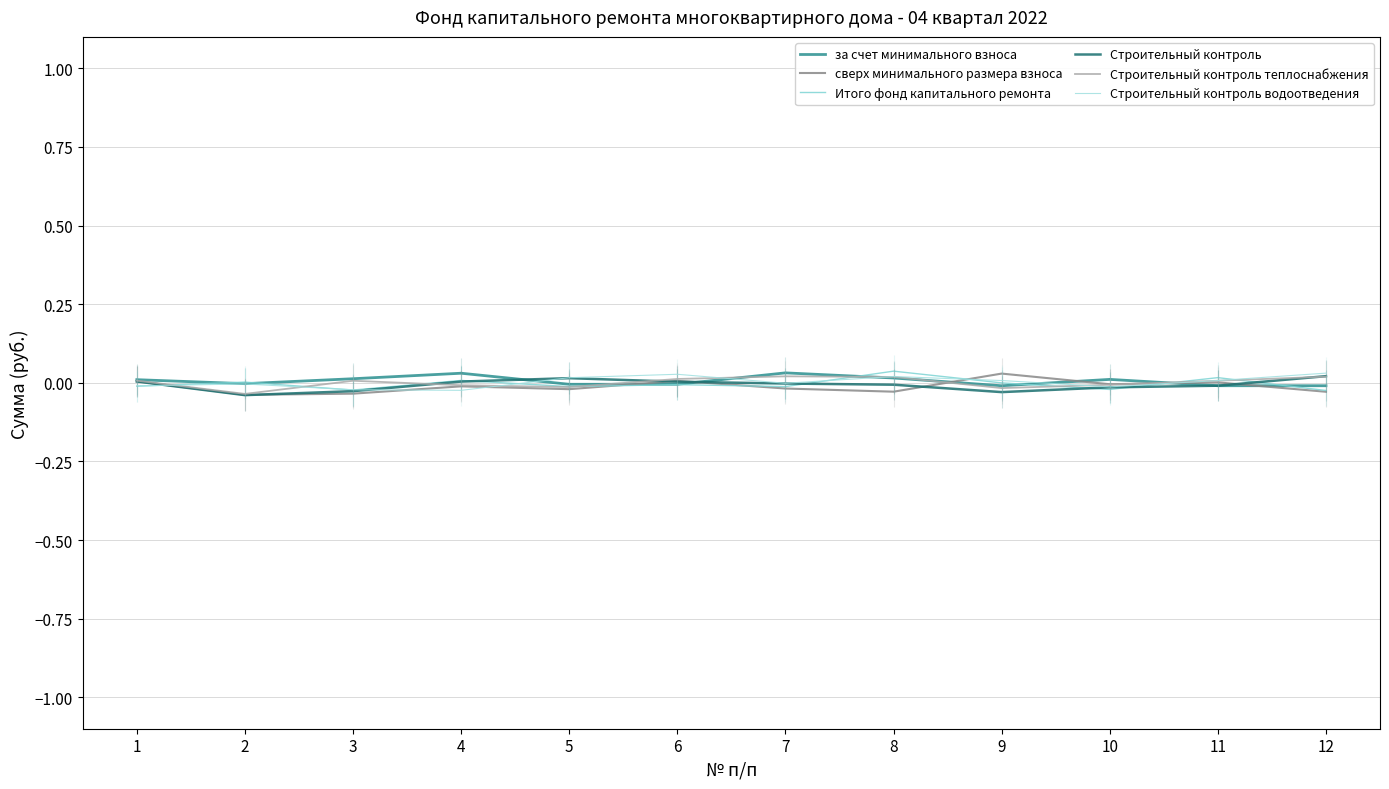

Rank the series at 9 from highest to lowest value.

сверх минимального размера взноса, Строительный контроль водоотведения, Итого фонд капитального ремонта, за счет минимального взноса, Строительный контроль теплоснабжения, Строительный контроль